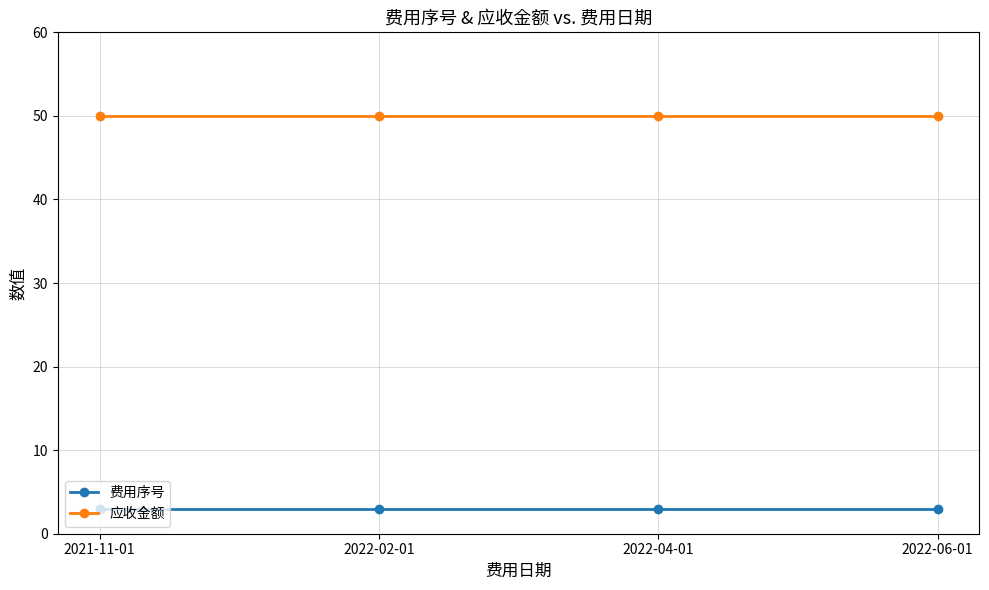

At how many categories does at least one series exceed 25?

4